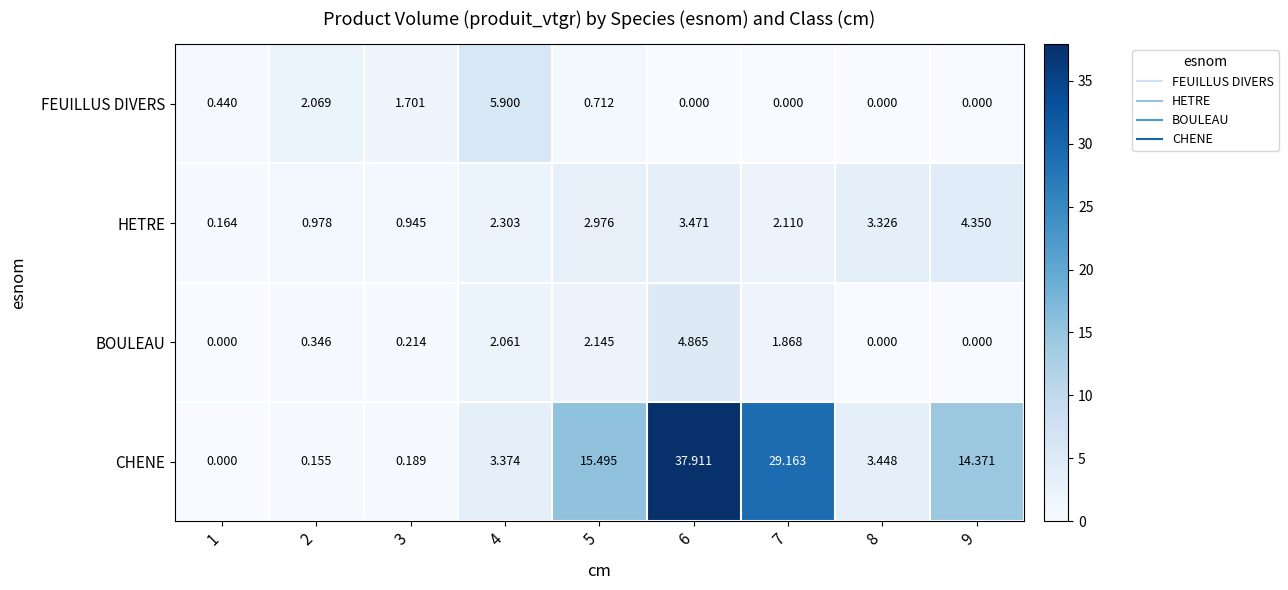

At how many categories does at least one series exceed 24?

2